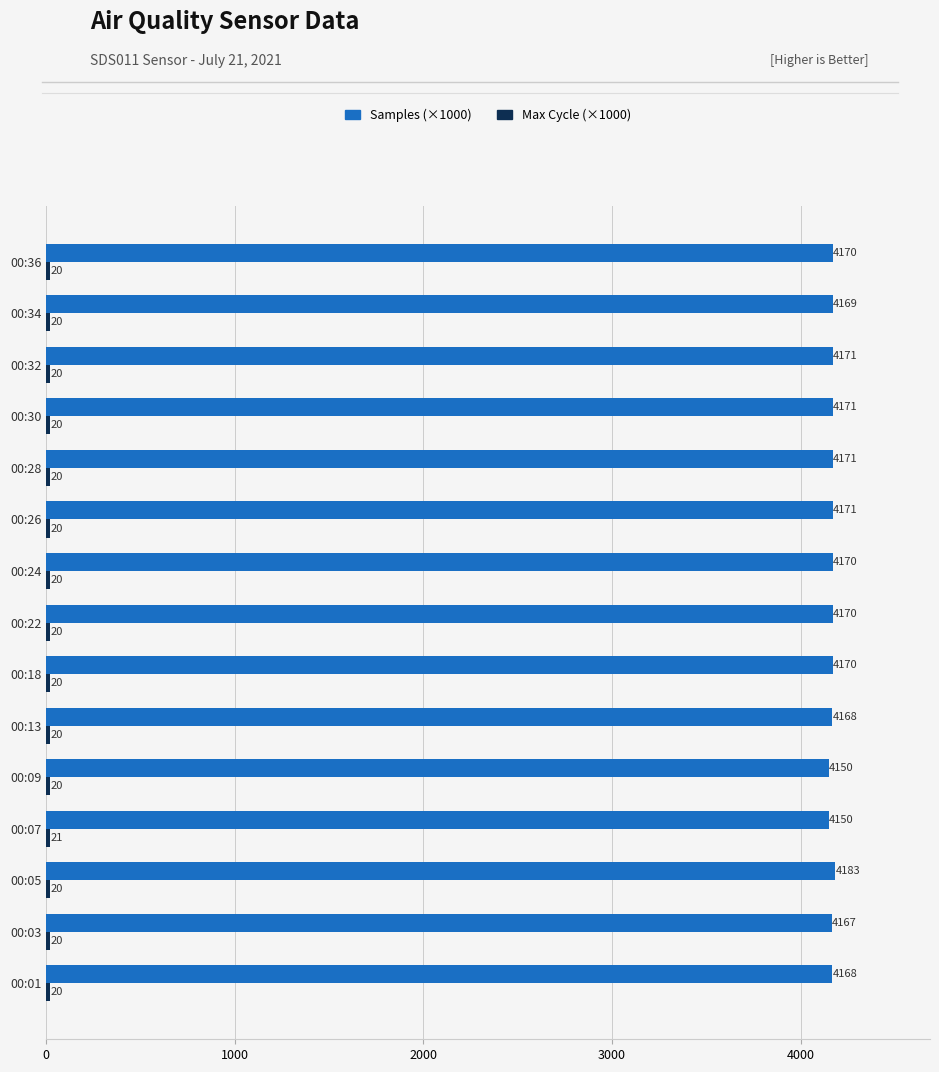

Which series changed the most between 00:03 and 00:05?

Samples (×1000)